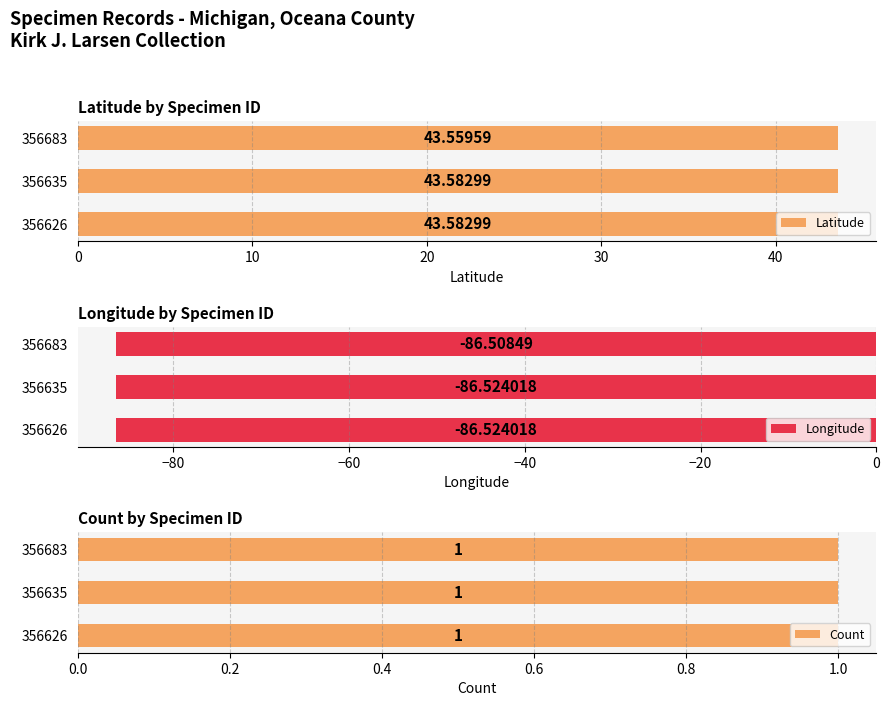

What is the average value of the Latitude series?

43.6